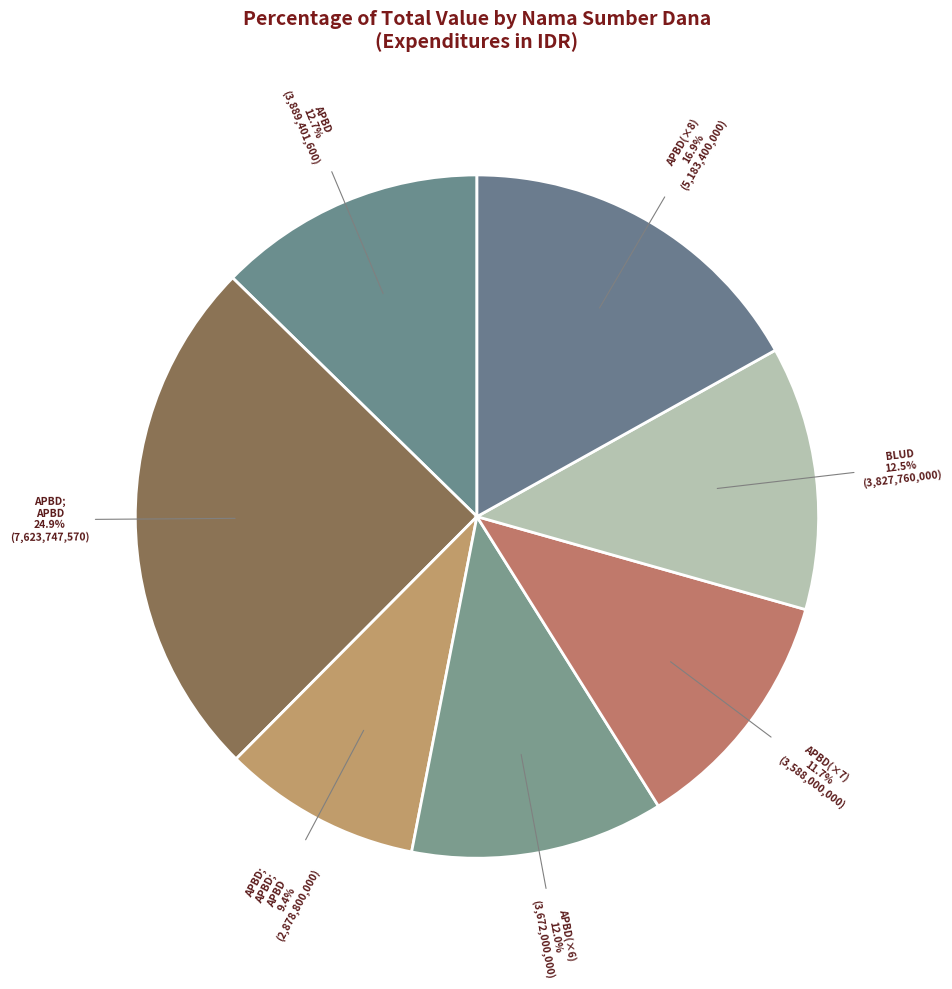

To the nearest percent, what is the average slice percentage?

14%